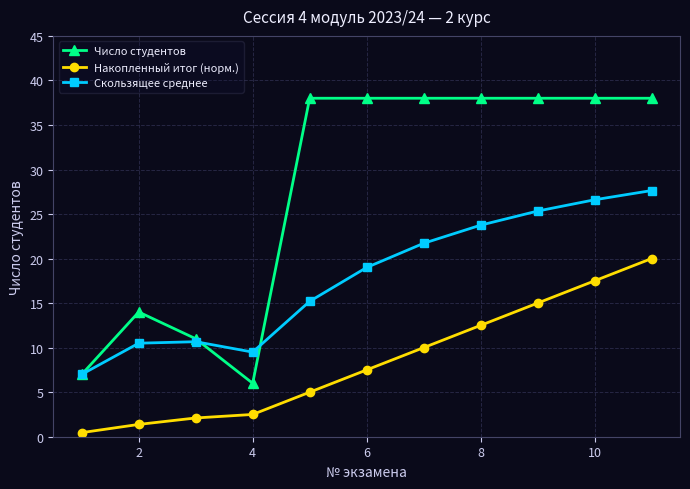

List the series in order of their peak value, highest first.

Число студентов, Скользящее среднее, Накопленный итог (норм.)